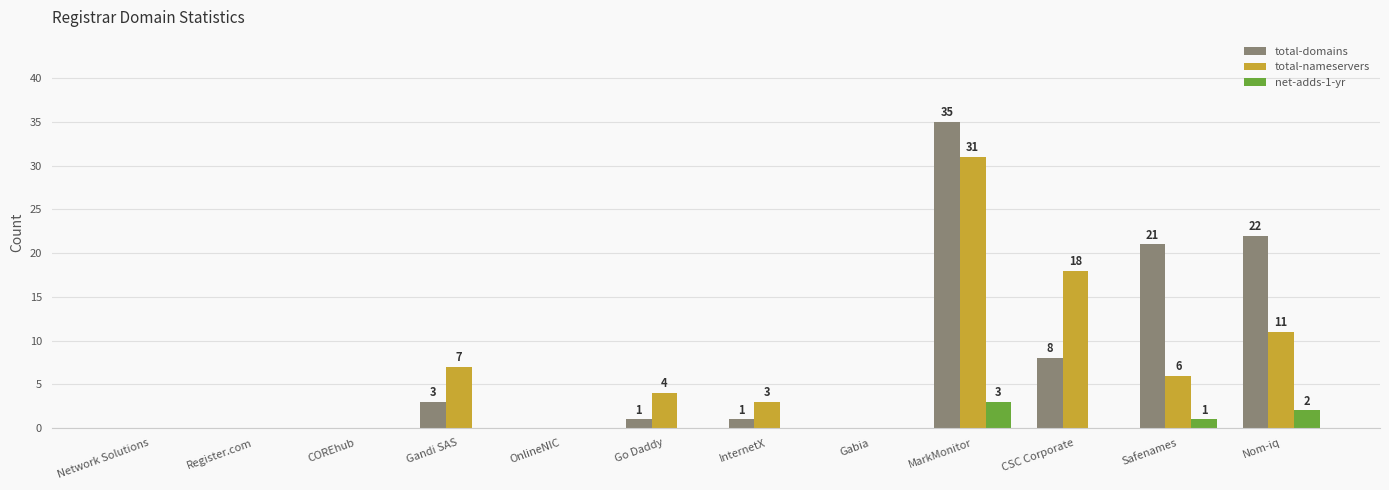

At which label is total-domains closest to 17?

Safenames